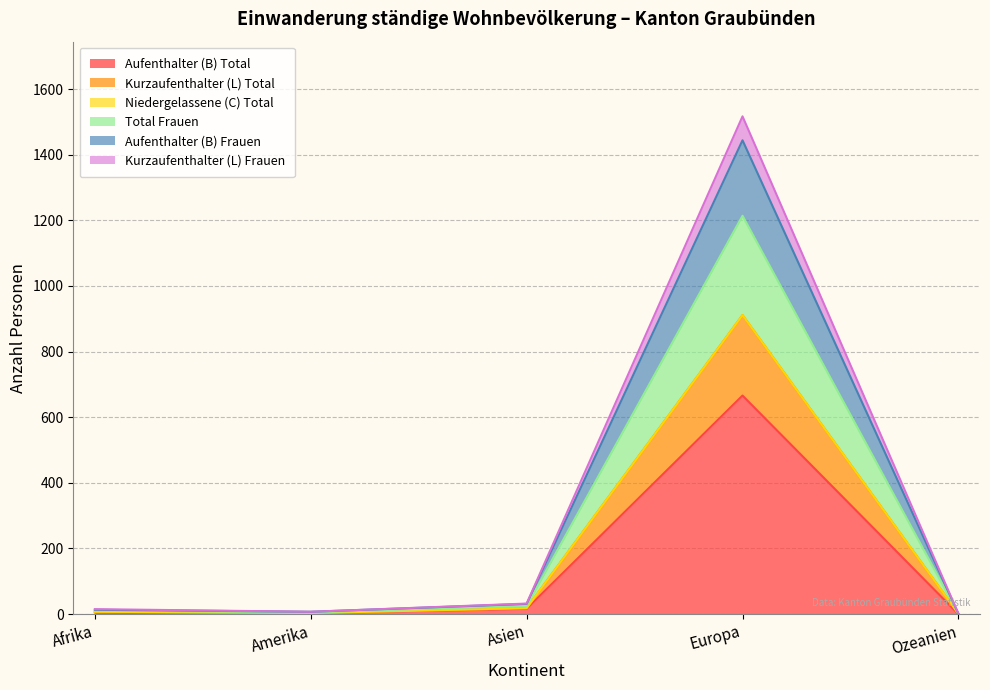

Where is the first local maximum for Kurzaufenthalter (L) Total?

Europa